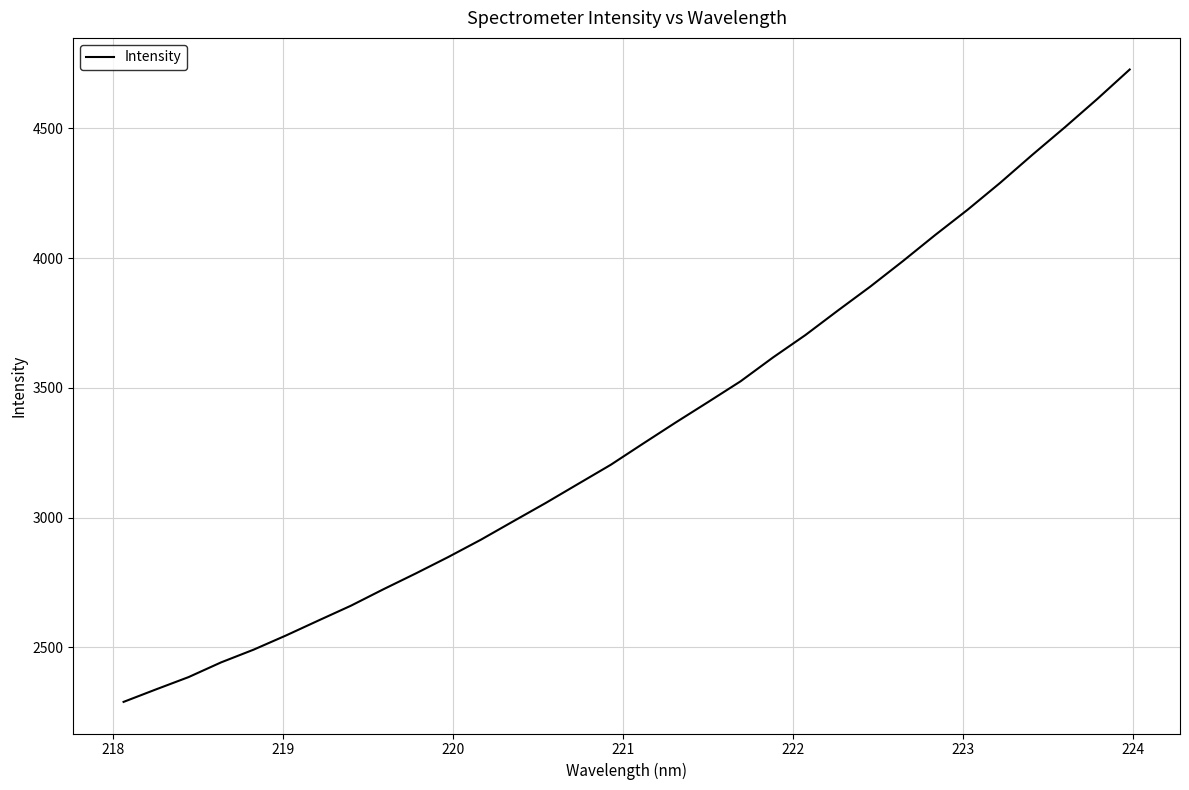

How many distinct data groups are displayed?

1